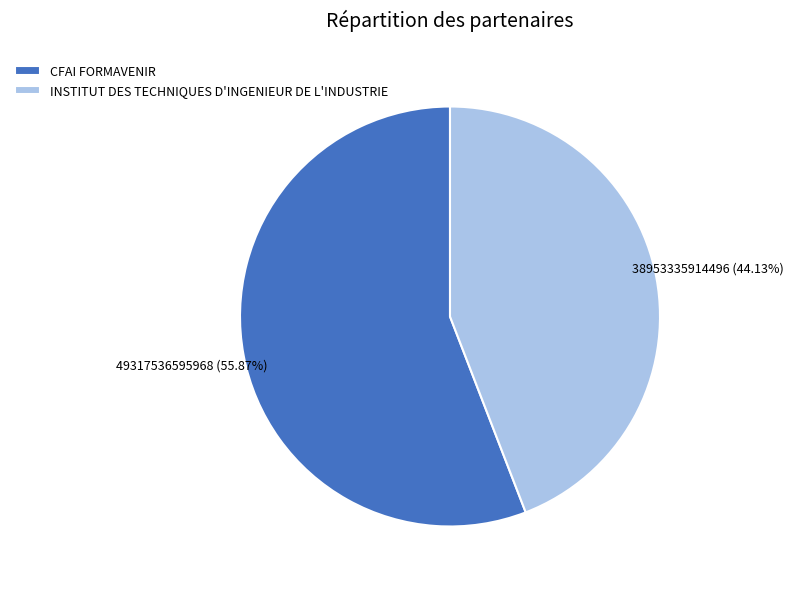

Does INSTITUT DES TECHNIQUES D'INGENIEUR DE L'INDUSTRIE account for over 50% of the chart?

No